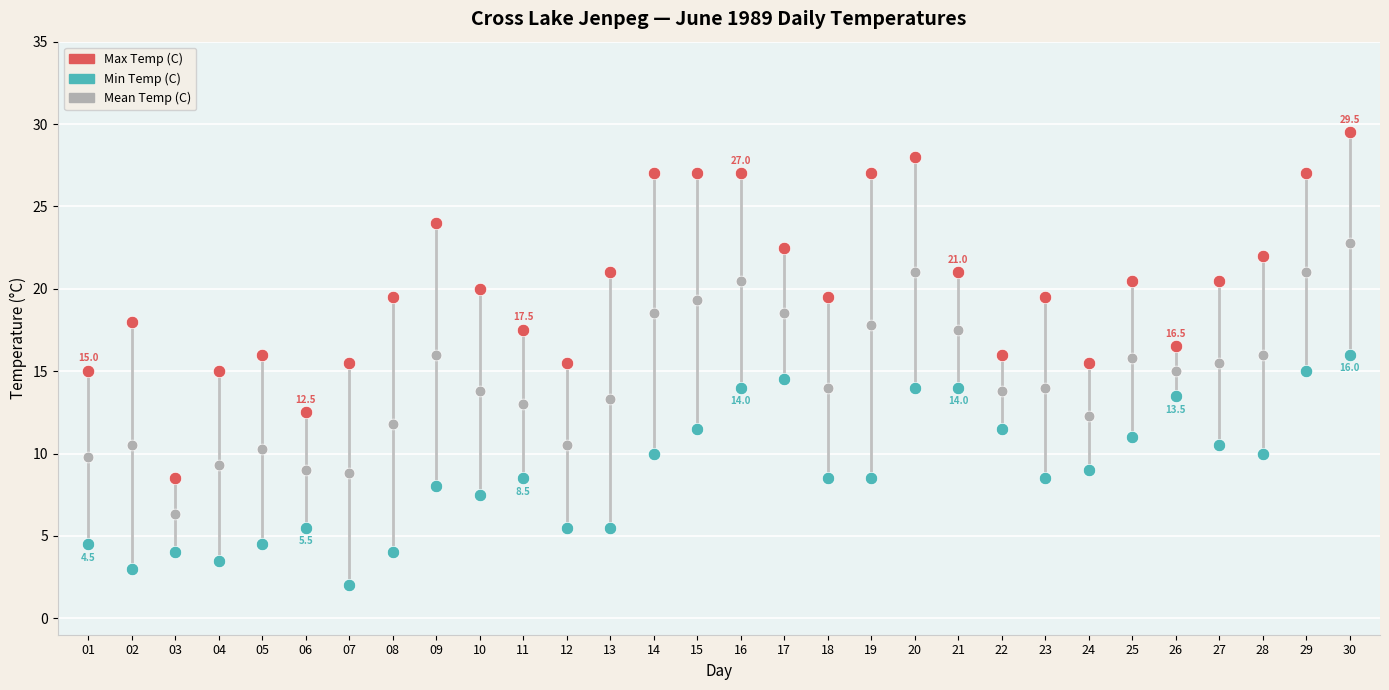

Which series reaches the maximum Y coordinate?

Max Temp (C)